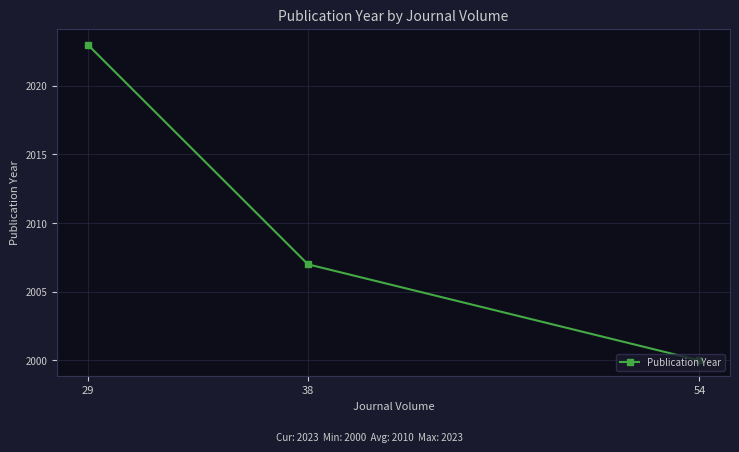

What is the difference between the maximum and second lowest values?

16